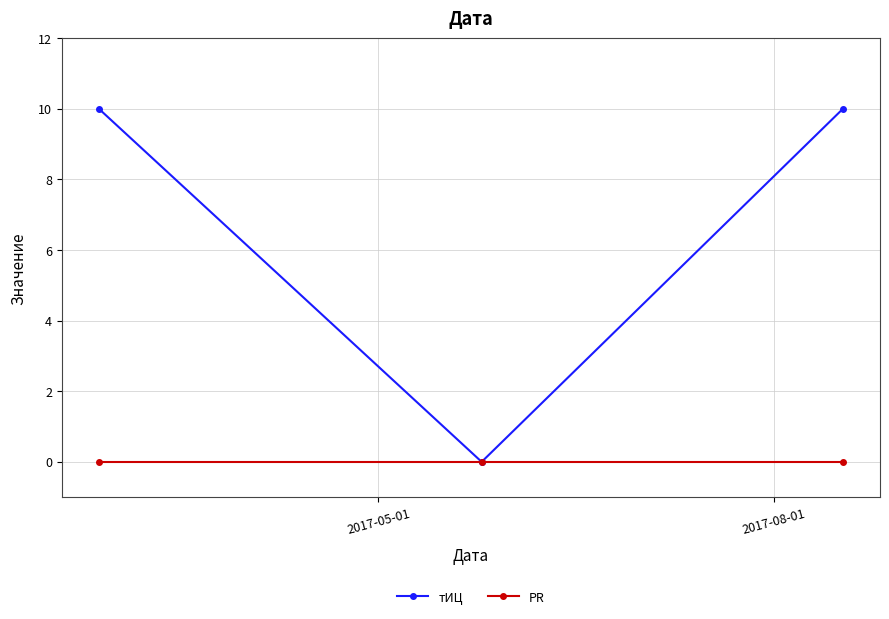

Does the chart have visible grid lines?

Yes